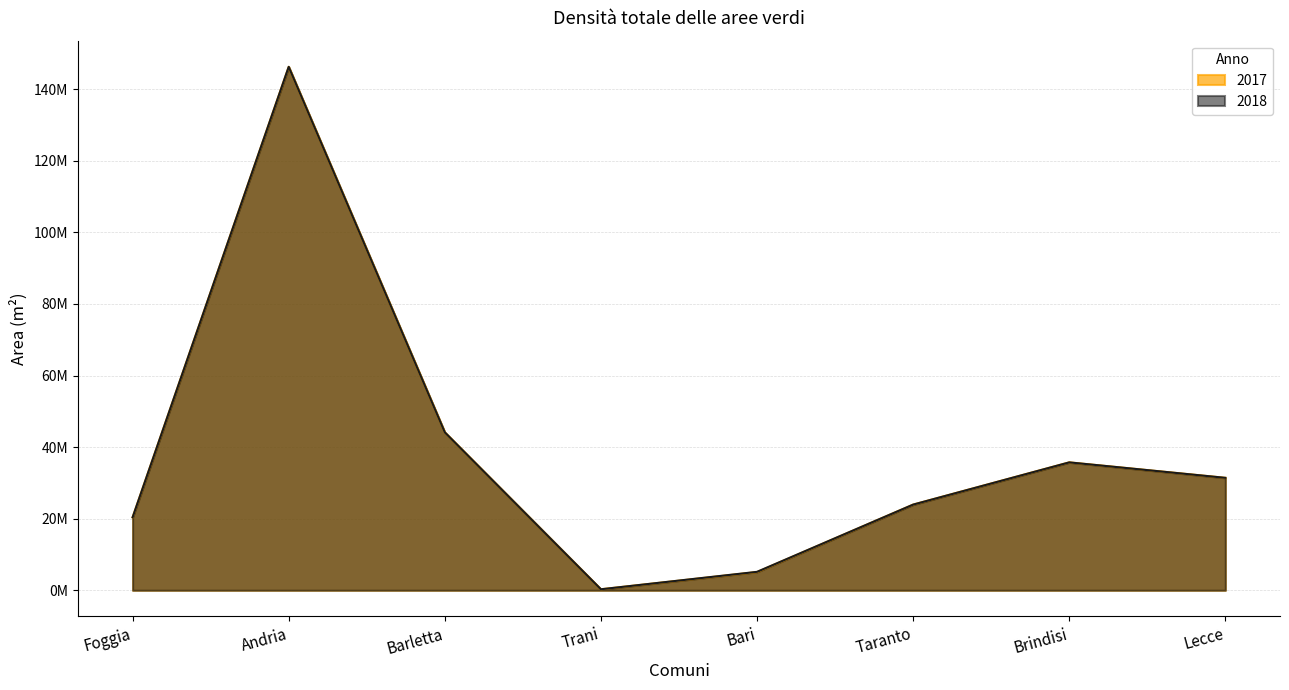

How many data points in 2018 are above 31416748?

3